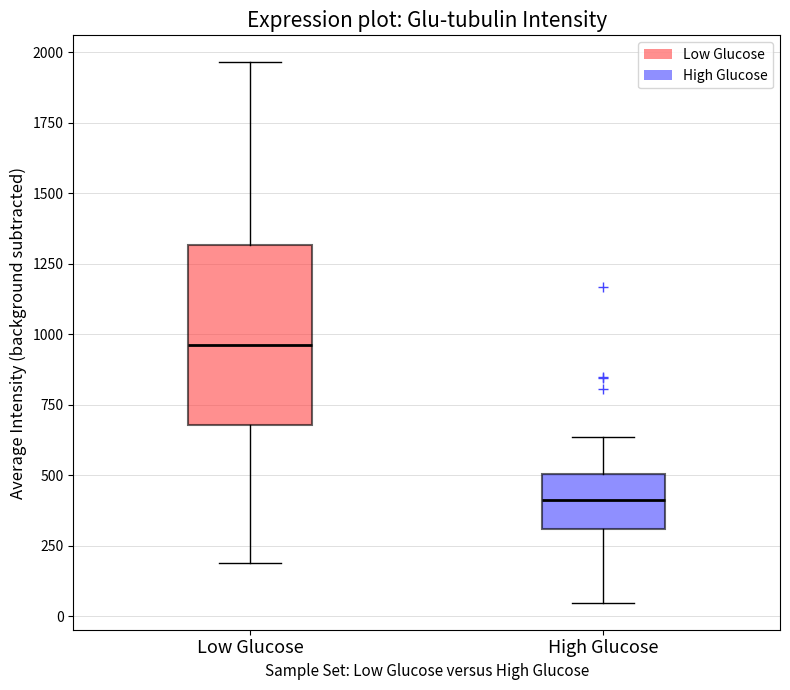

Which box has the highest median line?

Low Glucose